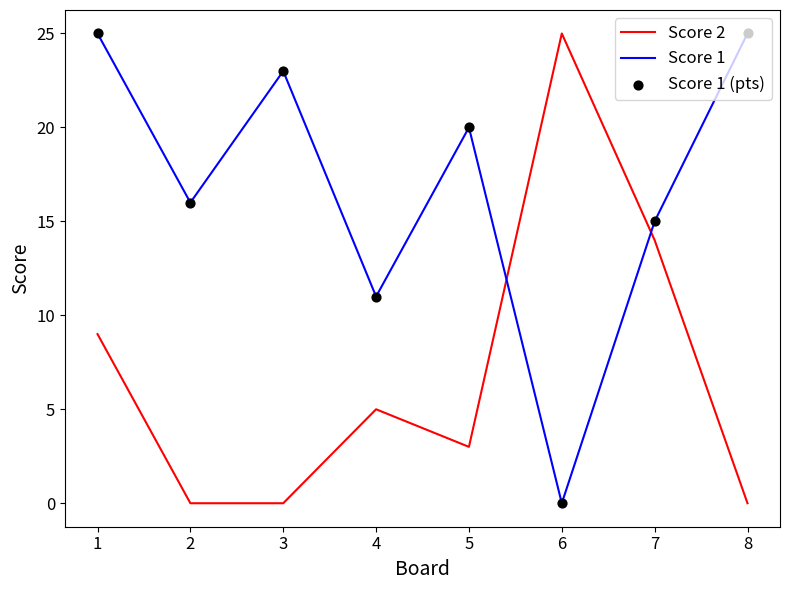

Which series has the largest total across all categories?

Score 1